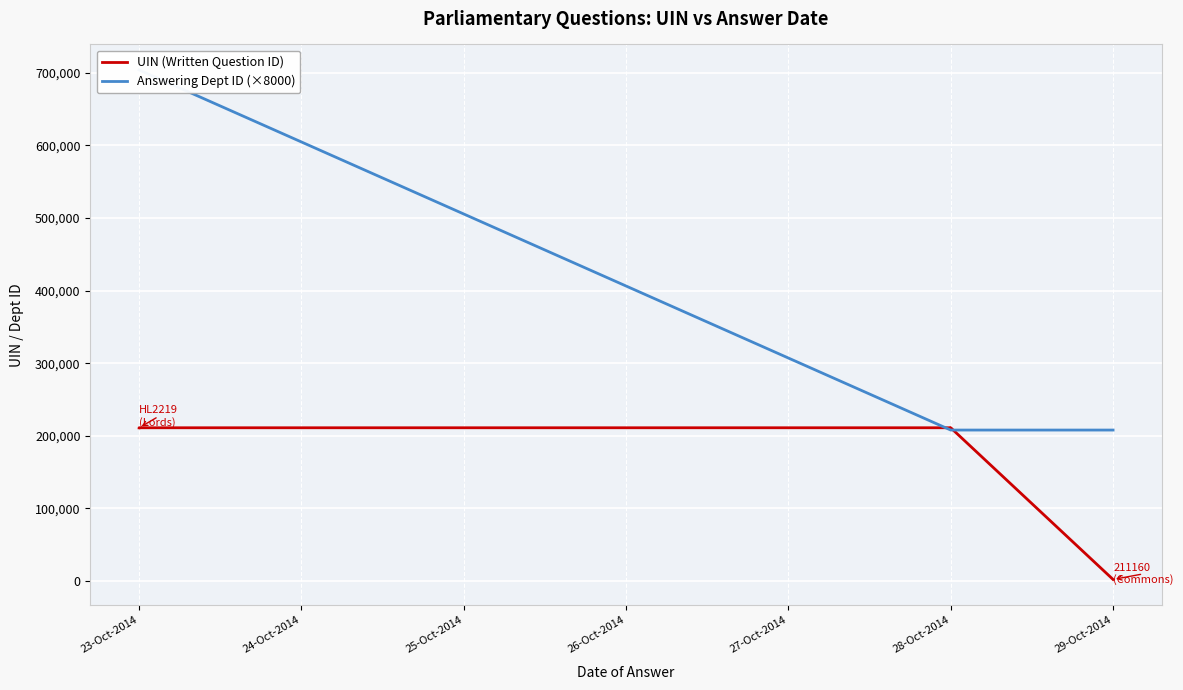

The UIN (Written Question ID) series shows 121877 at 28-Oct-2014. True or false?

False